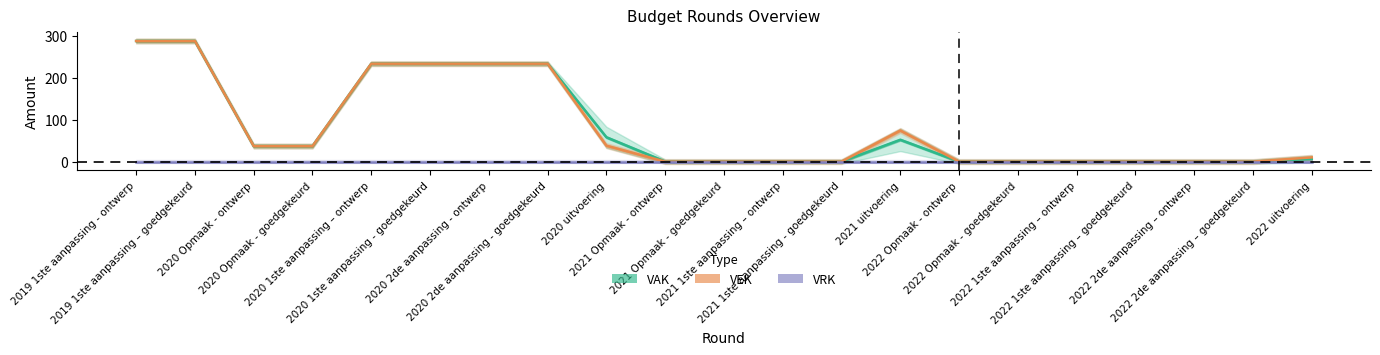

What position from the right is 2020 uitvoering?

13